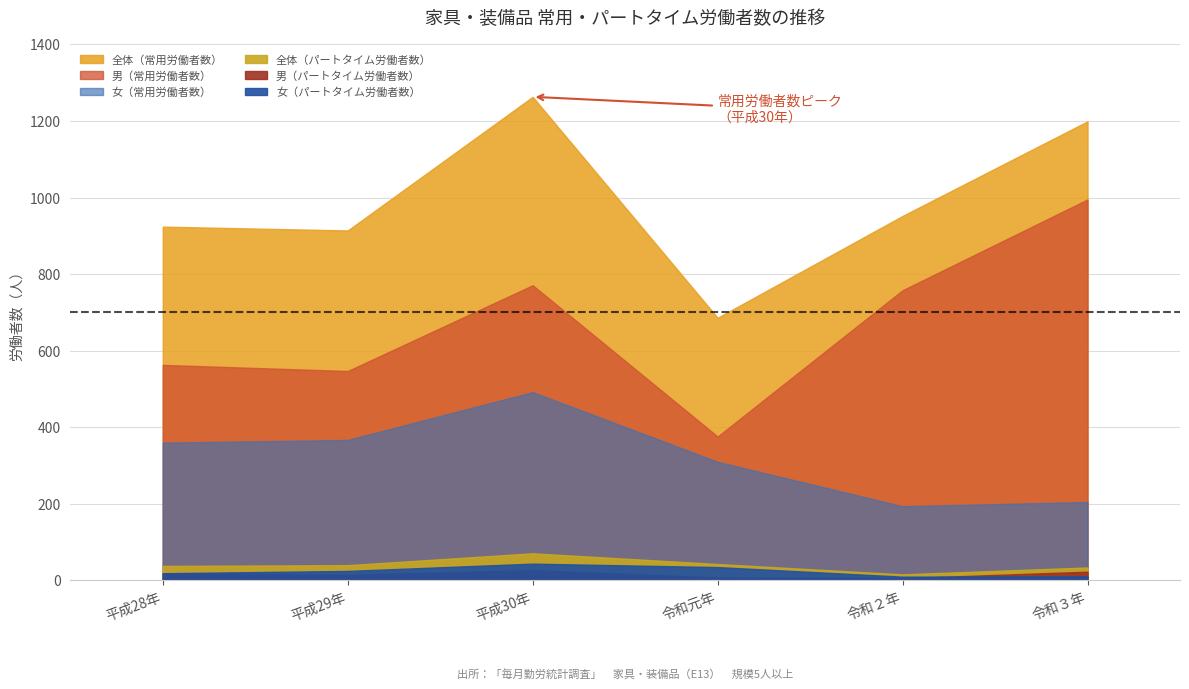

At which category does the chart reach its peak across all series?

平成30年